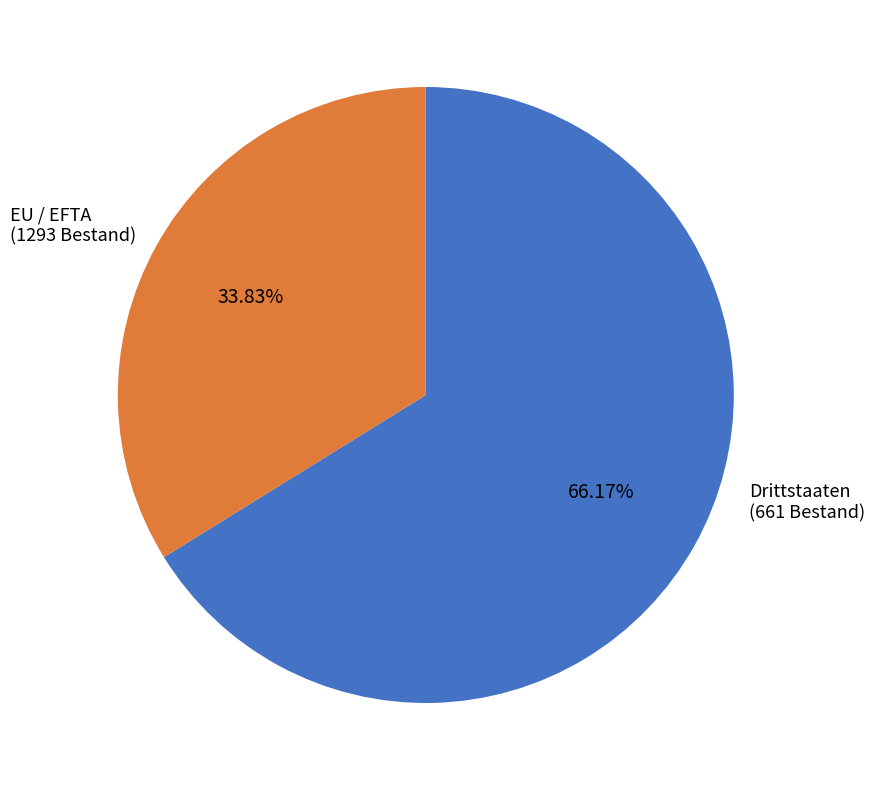

Is there any slice that represents more than half of the pie?

Yes